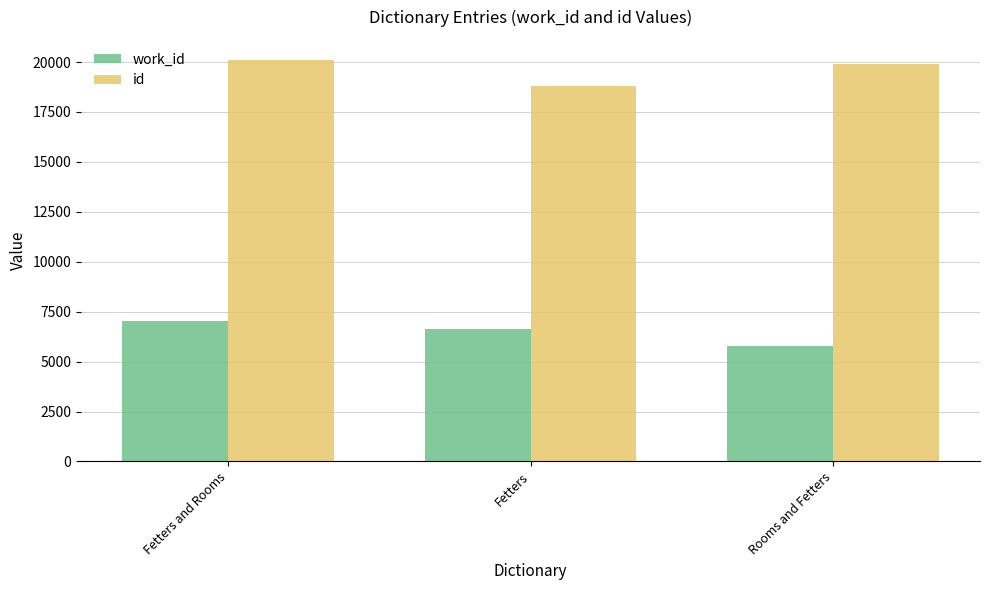

List the labels in order of id value, smallest first.

Fetters, Rooms and Fetters, Fetters and Rooms